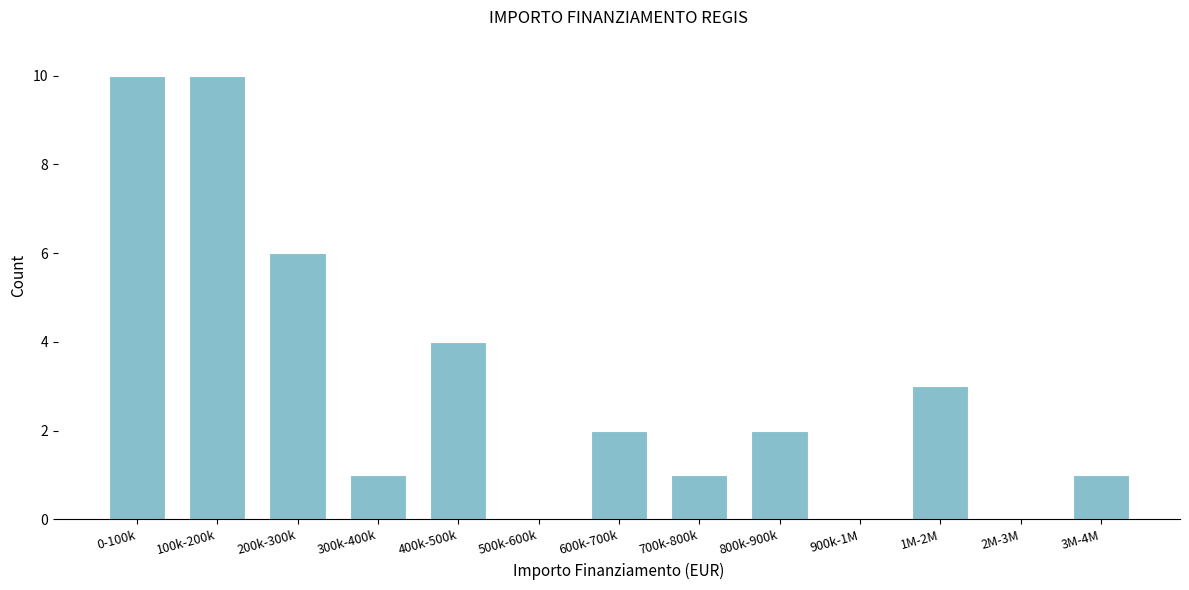

Reading left to right, transcribe all the data shown in this chart.

0-100k=10	100k-200k=10	200k-300k=6	300k-400k=1	400k-500k=4	500k-600k=0	600k-700k=2	700k-800k=1	800k-900k=2	900k-1M=0	1M-2M=3	2M-3M=0	3M-4M=1